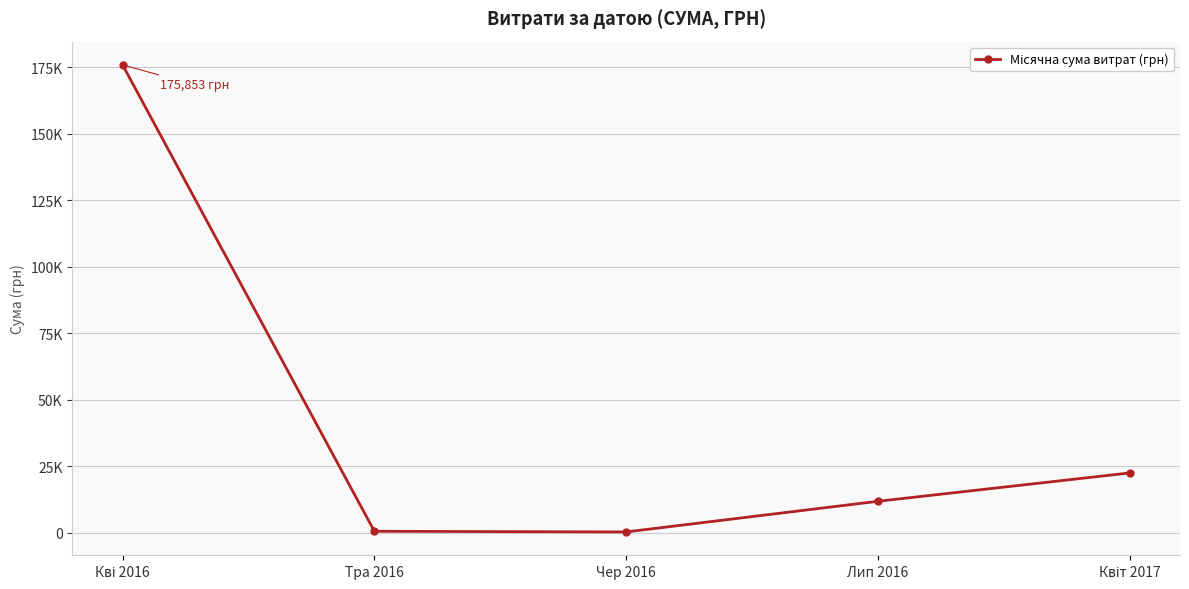

True or false: there are more than 0 points higher than both neighbors.

False